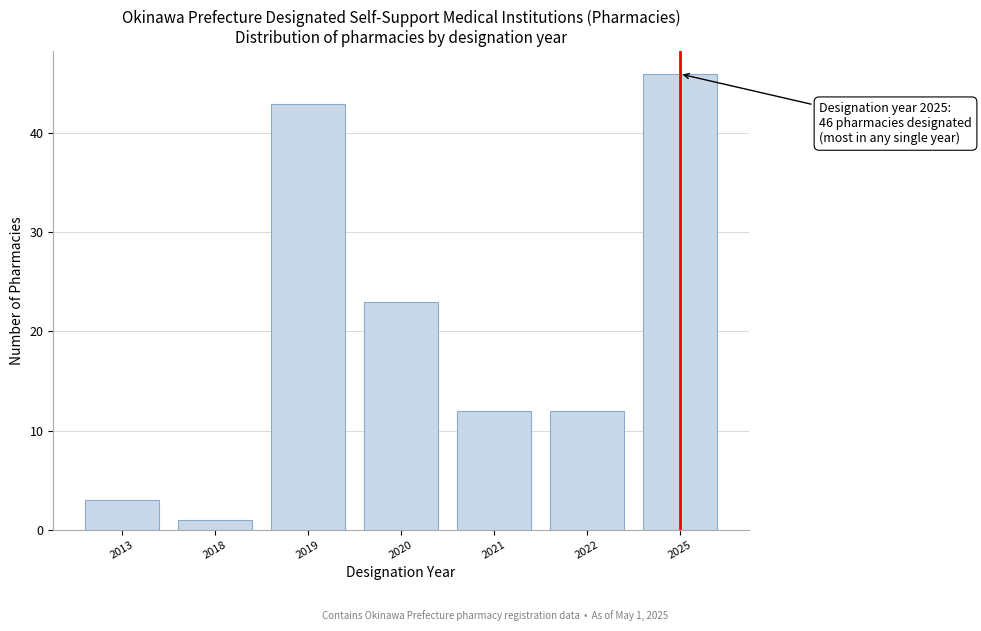

Reading left to right, list all the values displayed in this chart.

3	1	43	23	12	12	46